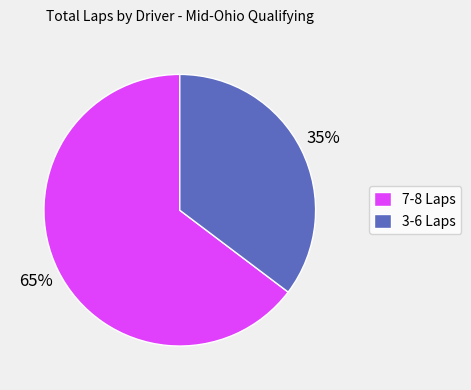

The 7-8 Laps slice represents 57% of the pie. True or false?

False